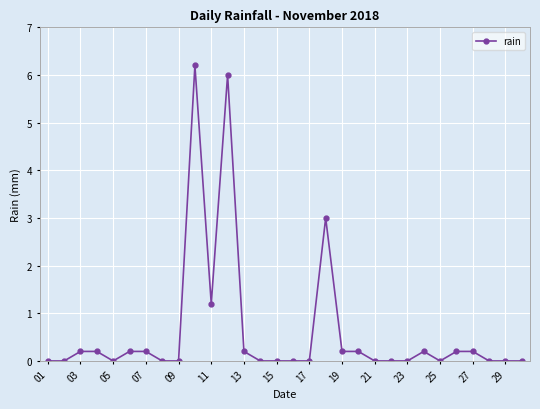

True or false: the data has more than 0 interior local peaks.

True